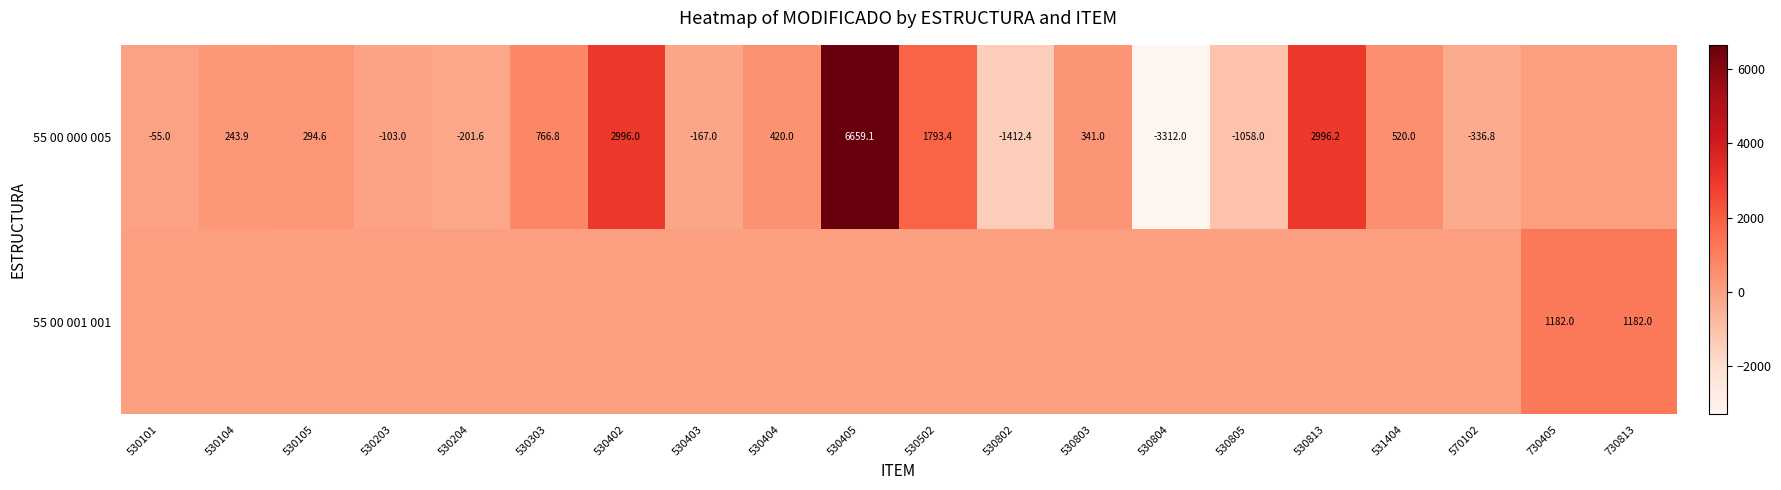

The value of 55 00 000 005 at 530804 is -4971.1. True or false?

False